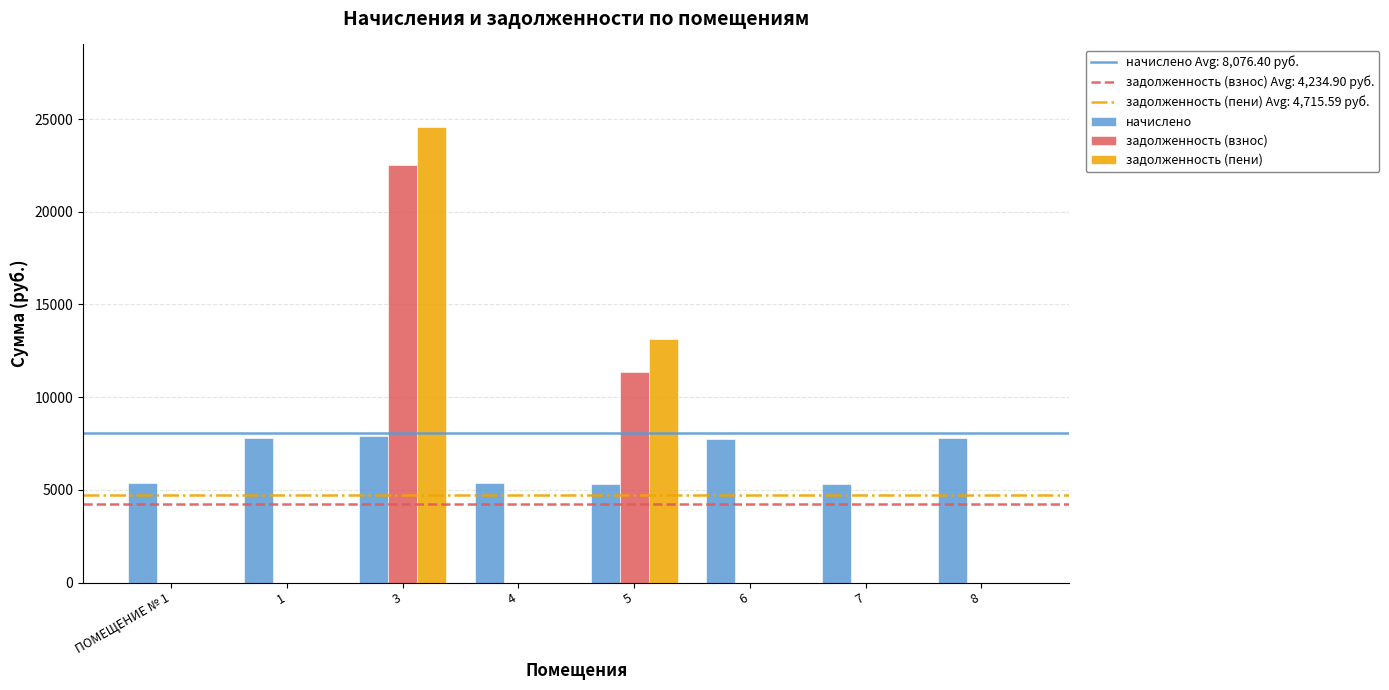

What is the highest value of the задолженность (взнос) series?

22522.2